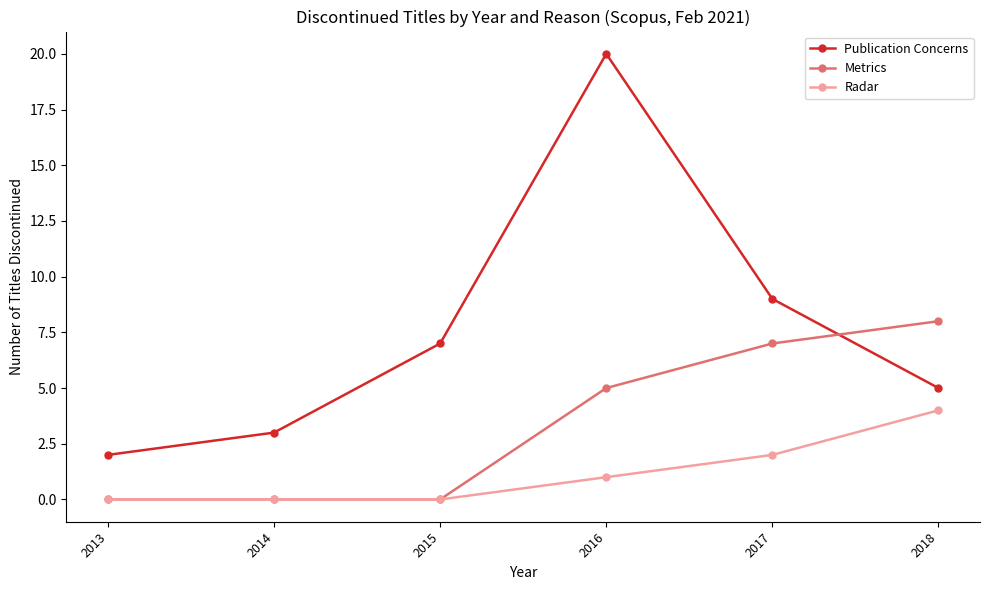

True or false: Radar and Publication Concerns intersect in this chart.

False